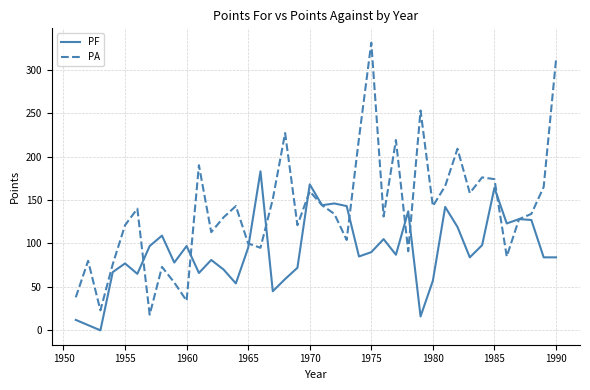

Which series has the largest range (max minus min)?

PA